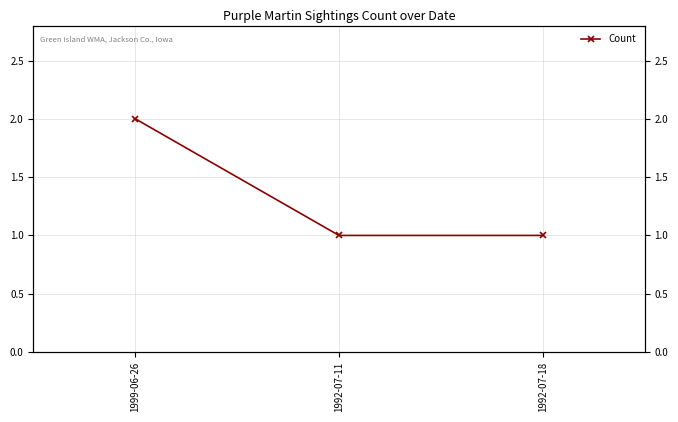

What is the minimum value shown in the chart?

1